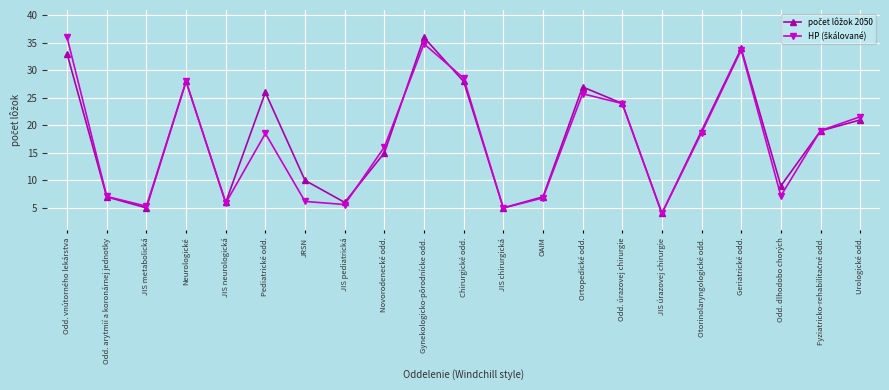

At how many categories does at least one series exceed 23?

8